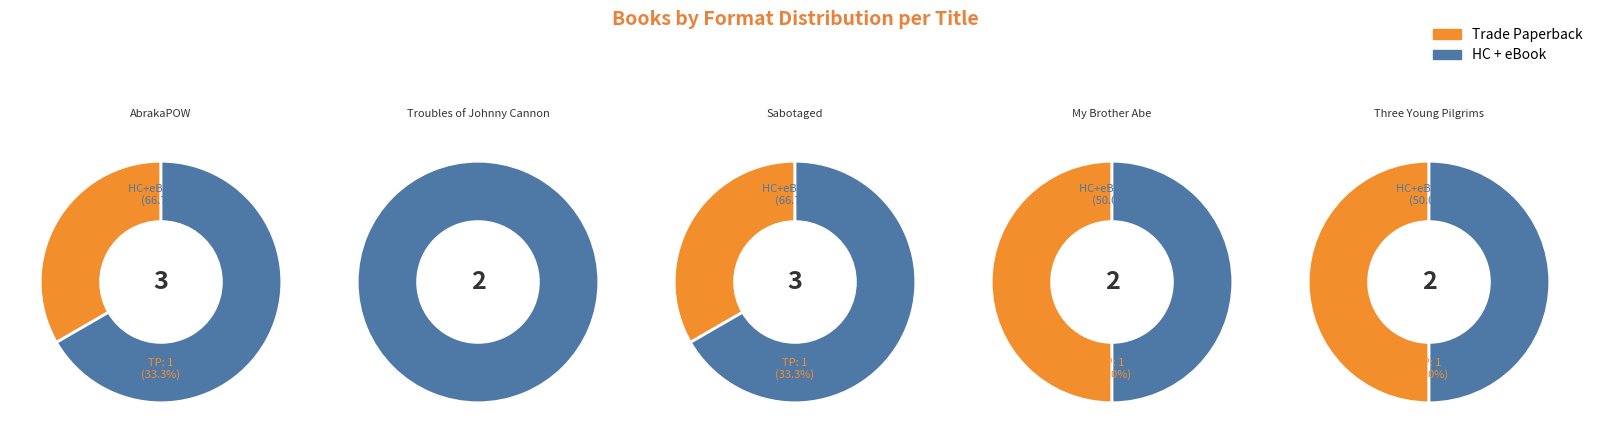

True or false: My Brother Abe accounts for 17% of the total.

True